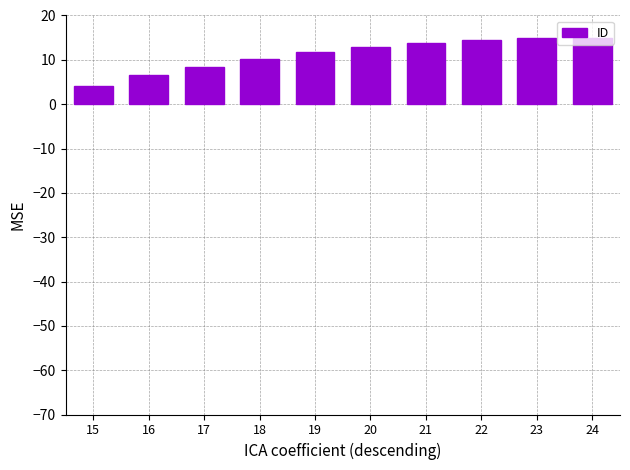

How many categories are shown in the chart?

10